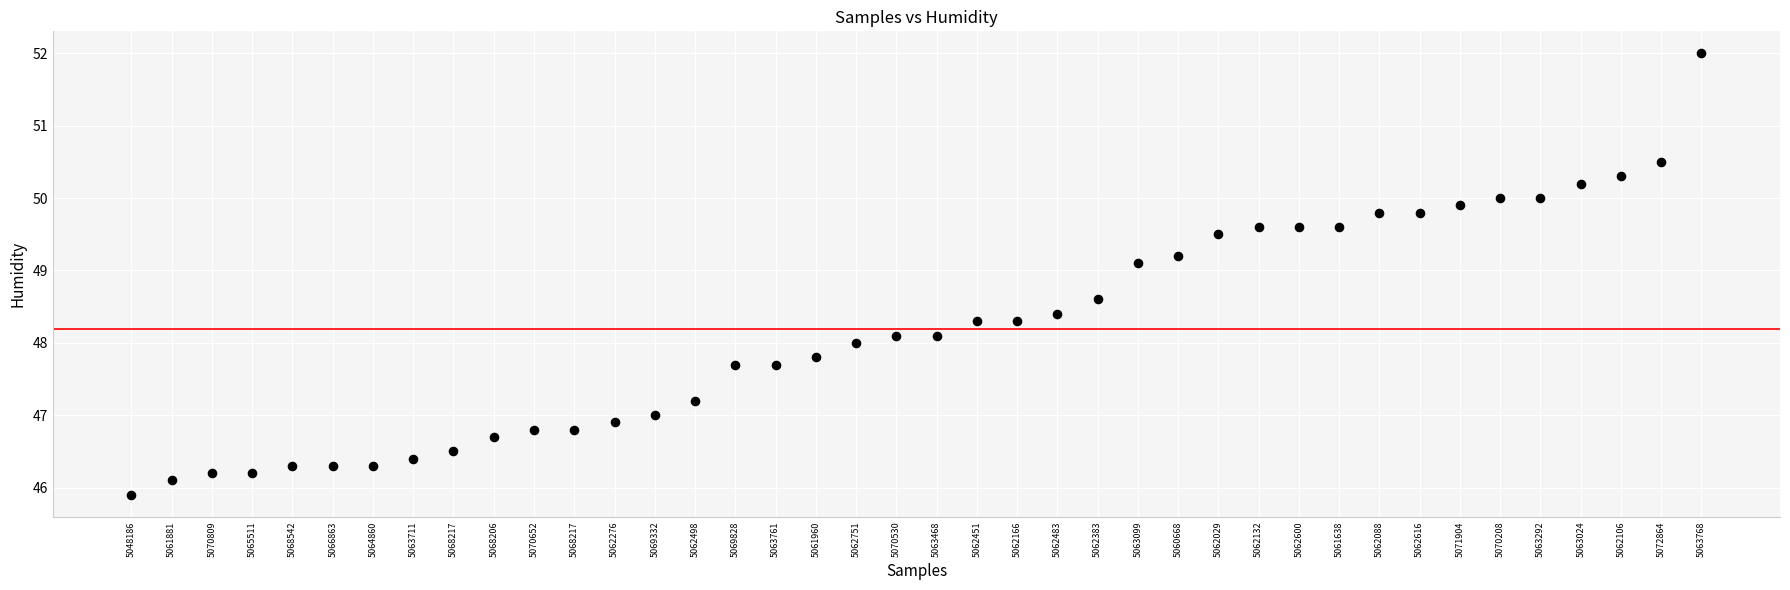

What is the range of Y values (max minus min)?

6.1